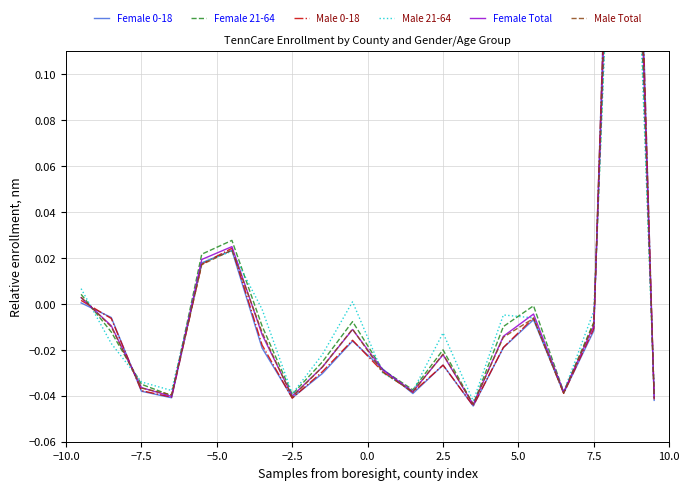

Count the number of data series in this chart.

6